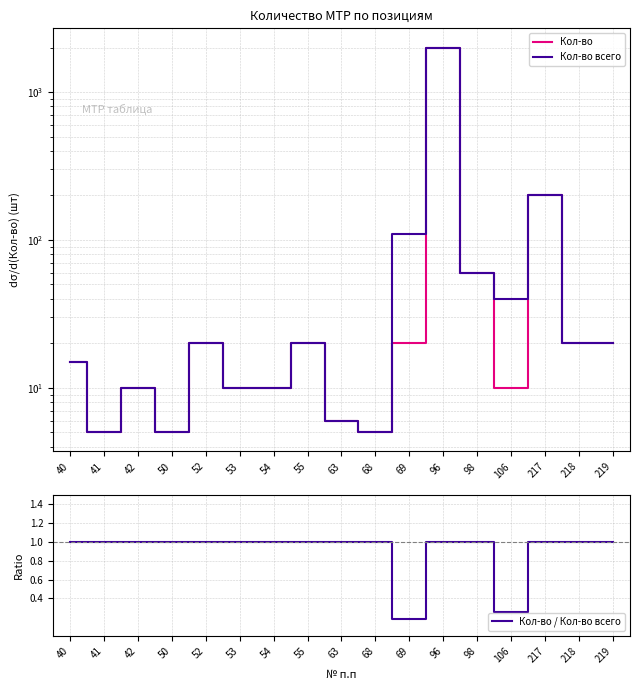

What is the minimum value shown in the chart?

0.2